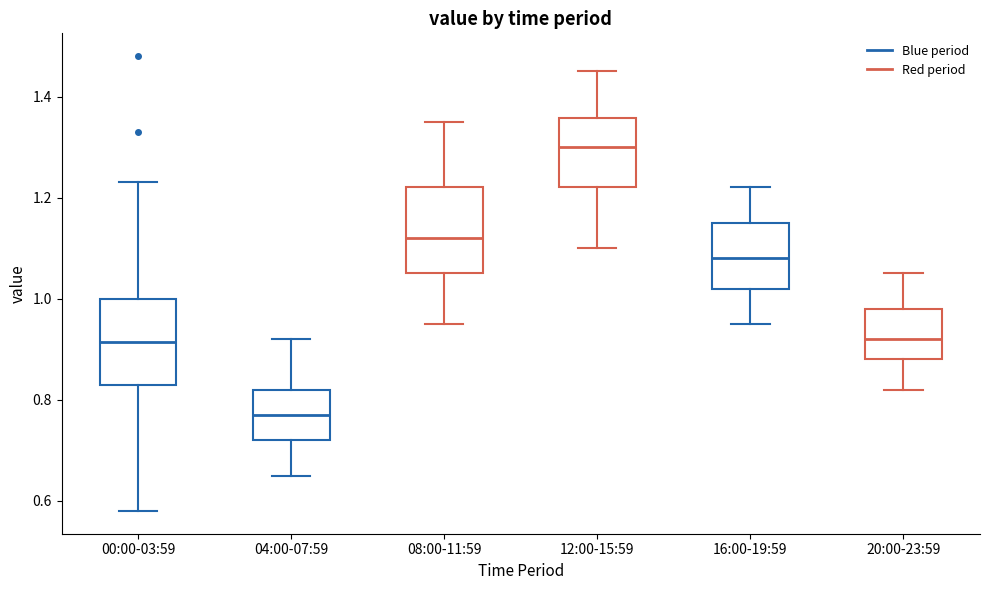

Where does the upper whisker of the box for 20:00-23:59 end on the y-axis? The values are not printed on the chart, so give them approximately, as read against the axis.

1.06